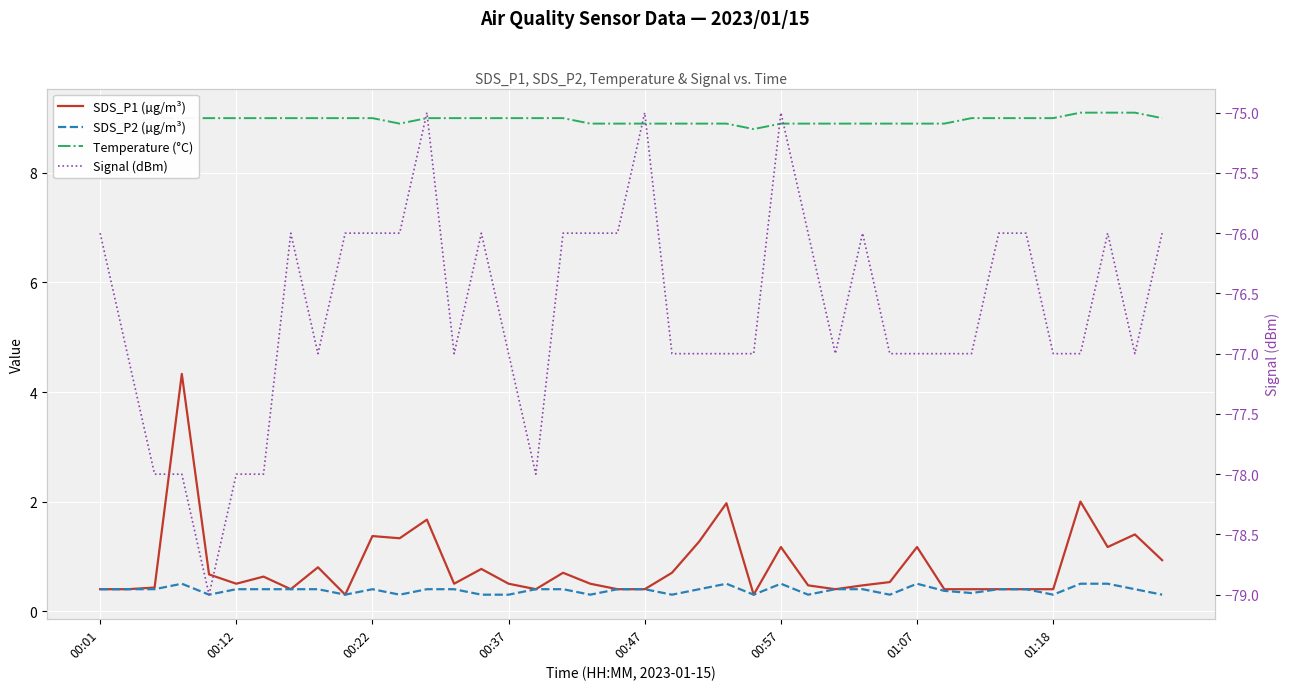

True or false: SDS_P2 (µg/m³) and Temperature (°C) intersect in this chart.

False